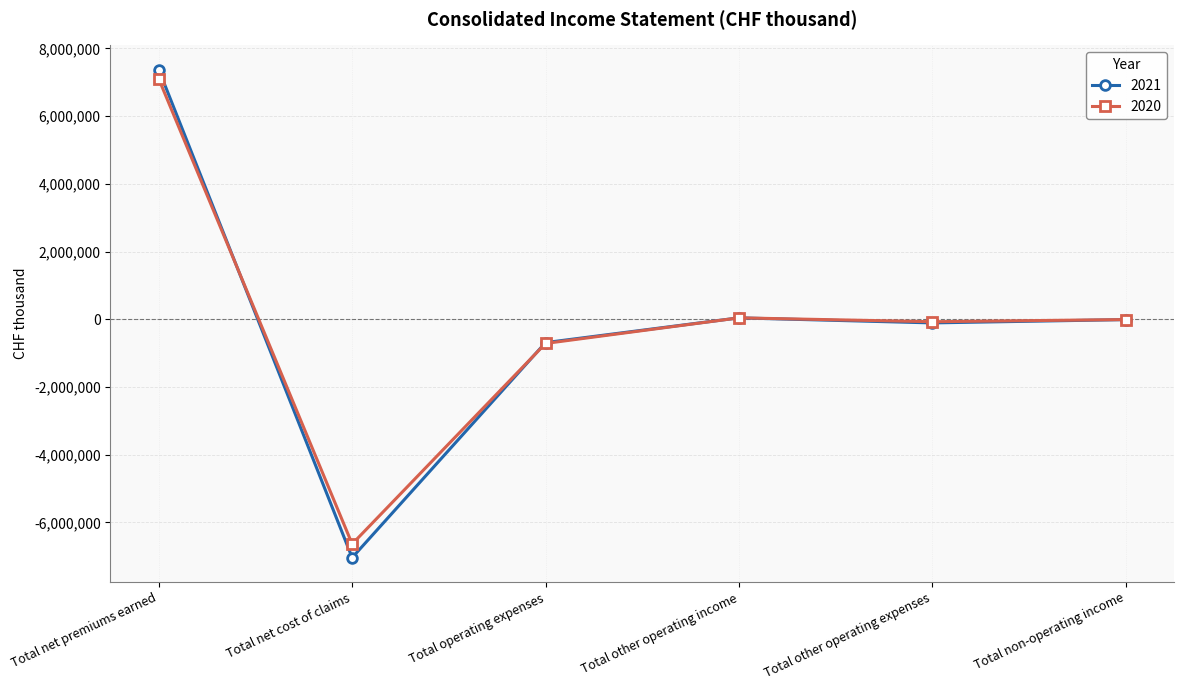

What is the label of the 5th point from the left?

Total other operating expenses